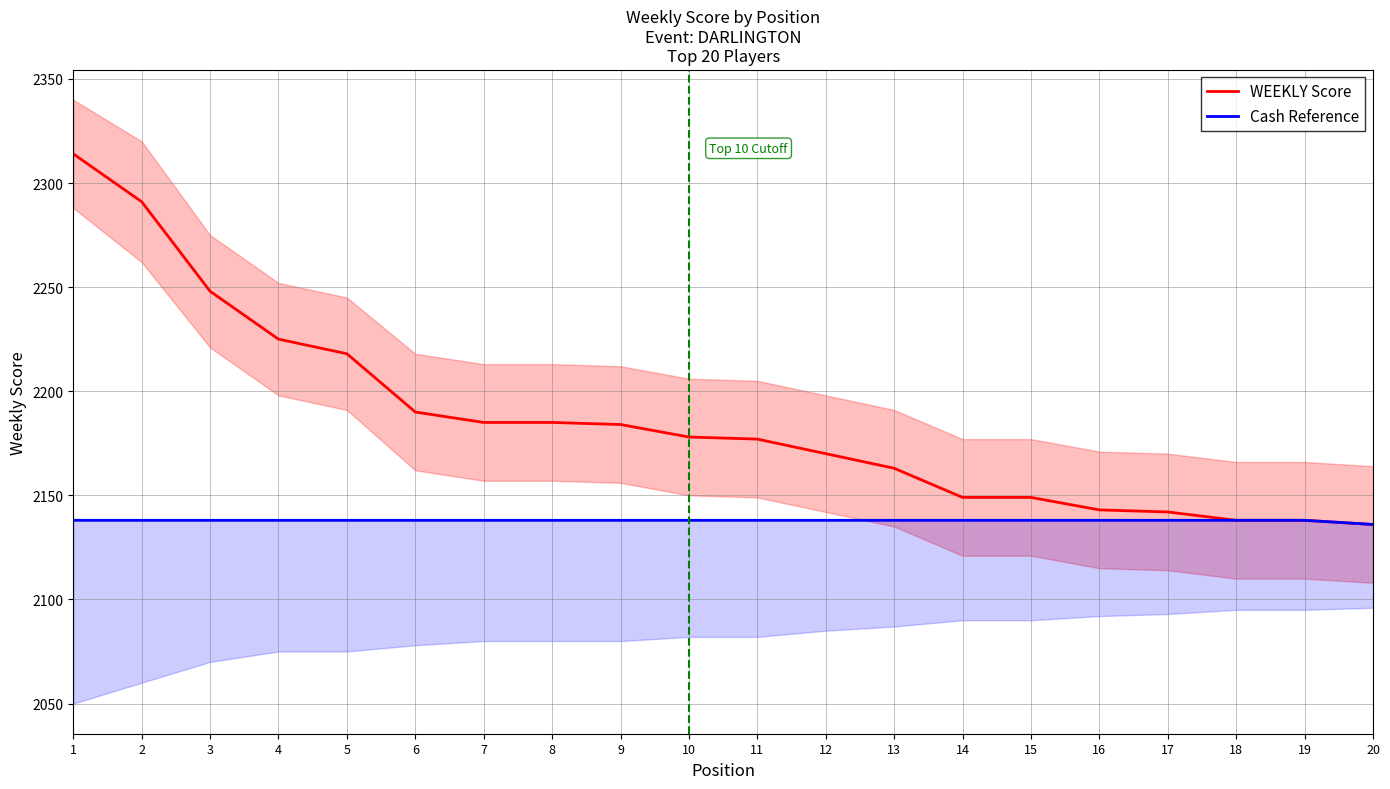

Does the chart display data point markers on the line(s)?

No